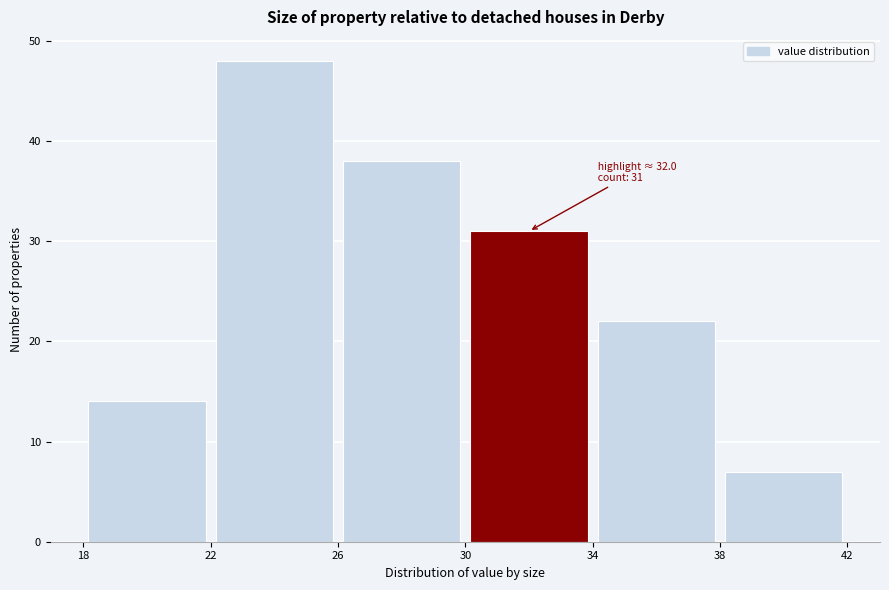

Over which range of the x-axis is the bar tallest?

22 to 26